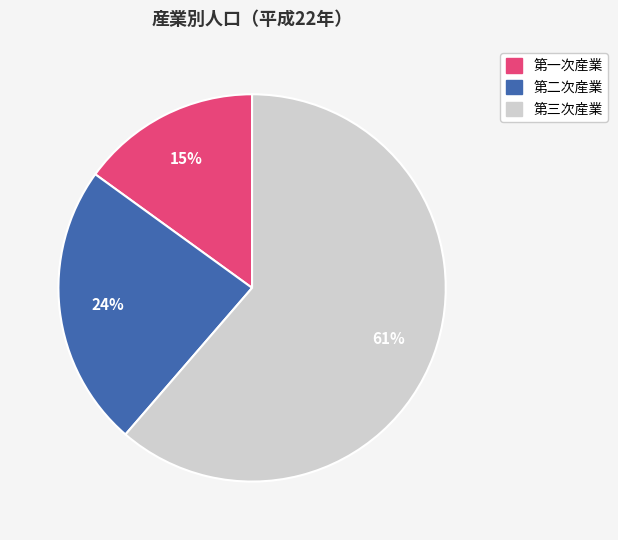

Do 第二次産業 and 第一次産業 together represent more than half of the pie?

No